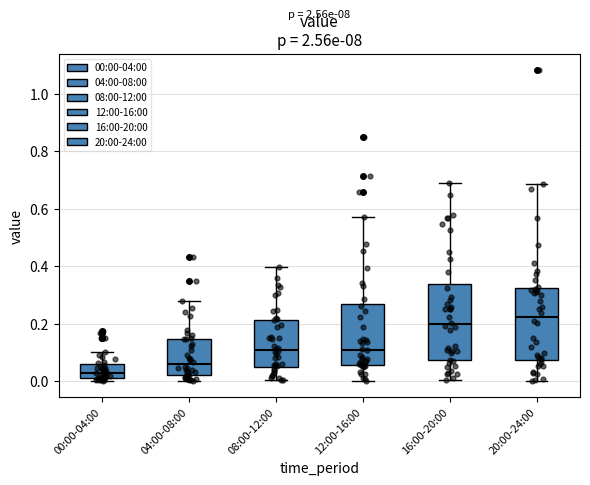

Reading left to right, transcribe this box plot: for each box, give where its median line is, the range the box spans, and where its two whiskers end, as read against the y-axis. The values are not printed on the chart, so give them approximately, as read against the axis.

00:00-04:00: median 0.02 (inside the box), box 0.02 to 0.06, whiskers 0.00 to 0.10
04:00-08:00: median 0.06, box 0.02 to 0.14, whiskers 0.00 to 0.28
08:00-12:00: median 0.10, box 0.04 to 0.22, whiskers 0.00 to 0.40
12:00-16:00: median 0.10, box 0.06 to 0.26, whiskers 0.00 to 0.58
16:00-20:00: median 0.20, box 0.08 to 0.34, whiskers 0.00 to 0.70
20:00-24:00: median 0.22, box 0.08 to 0.32, whiskers 0.00 to 0.68